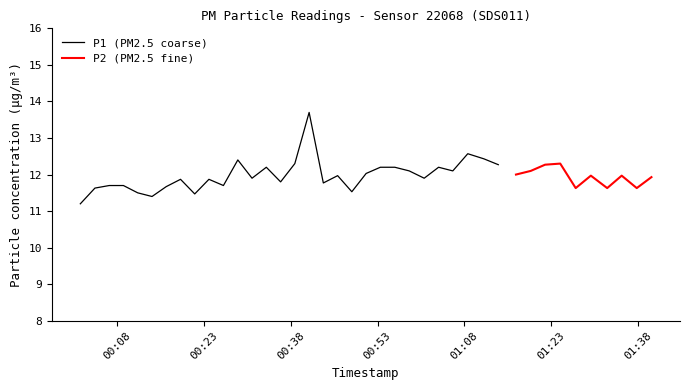

List the labels in order of P1 value, largest first.

16, 33, 32, 27, 31, 28, 11, 30, 35, 37, 39, 15, 29, 13, 21, 22, 25, 23, 26, 20, 34, 36, 38, 18, 12, 24, 7, 9, 14, 17, 2, 3, 10, 6, 1, 19, 4, 8, 5, 0